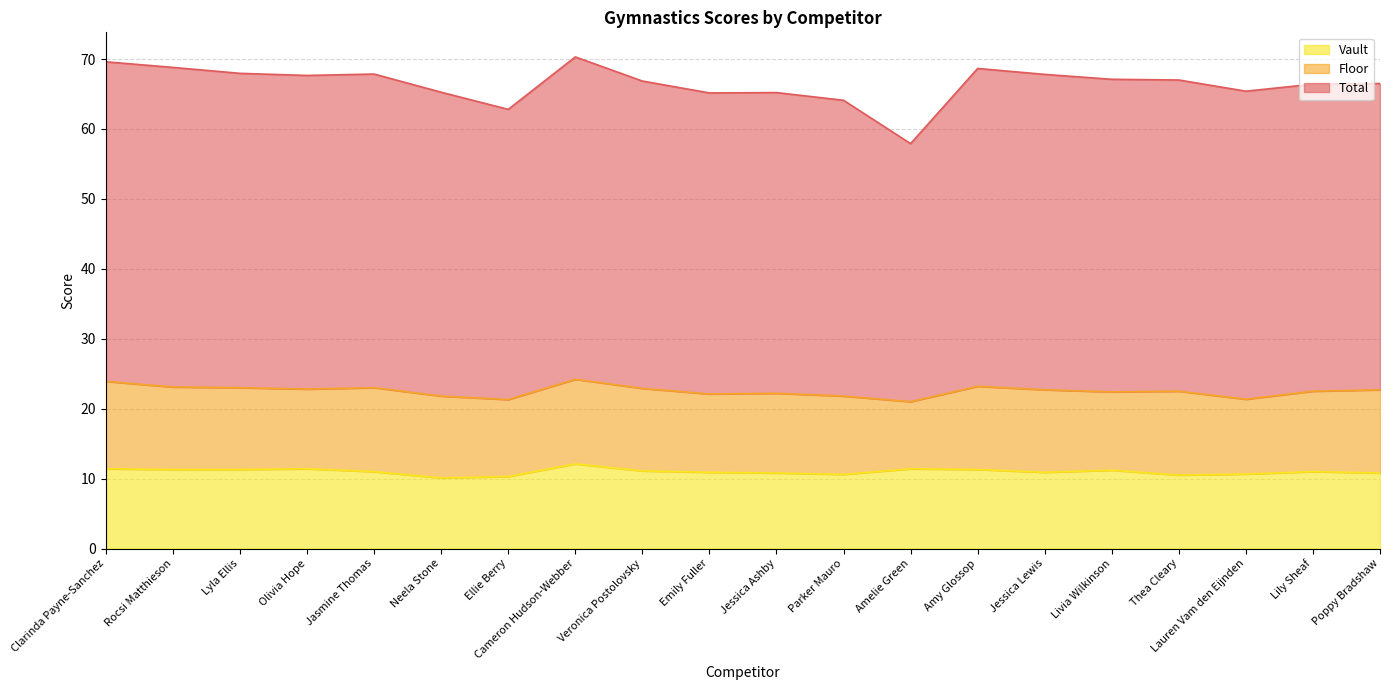

True or false: Vault has a value of 11.3 at Lyla Ellis.

True